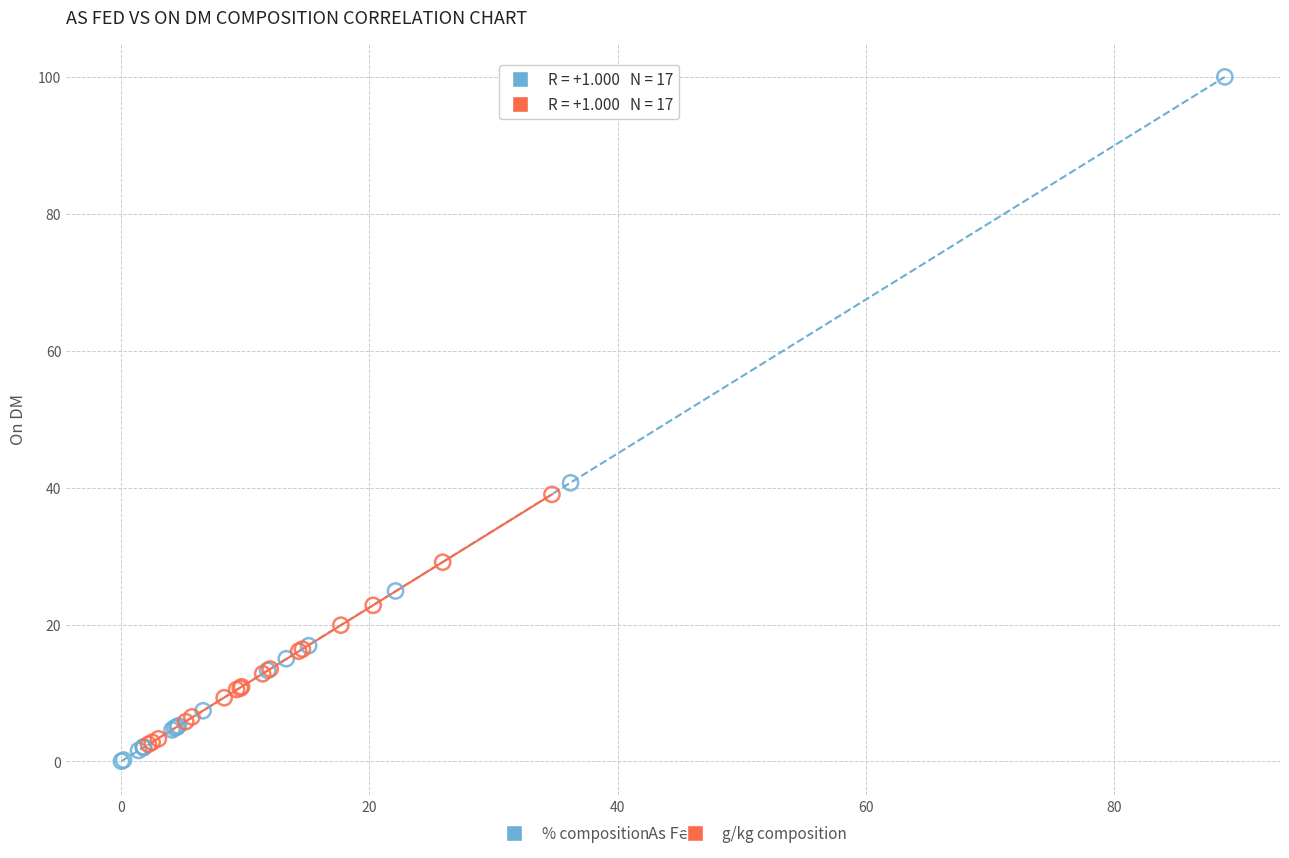

Which series has the widest spread of Y values?

% composition